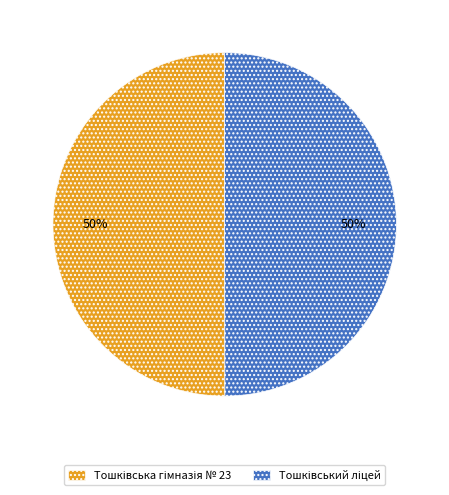

To the nearest percent, what is the average slice percentage?

50%